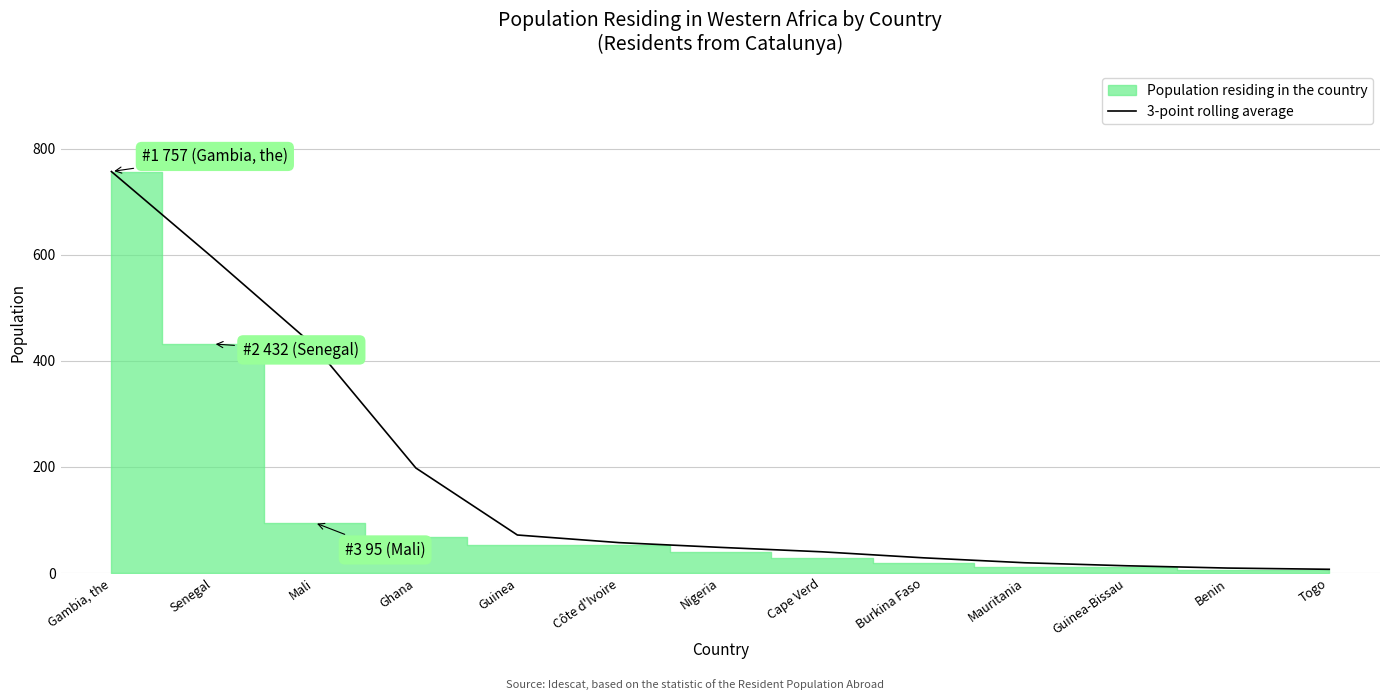

The chart shows a value of 12.1 at Togo. True or false?

False